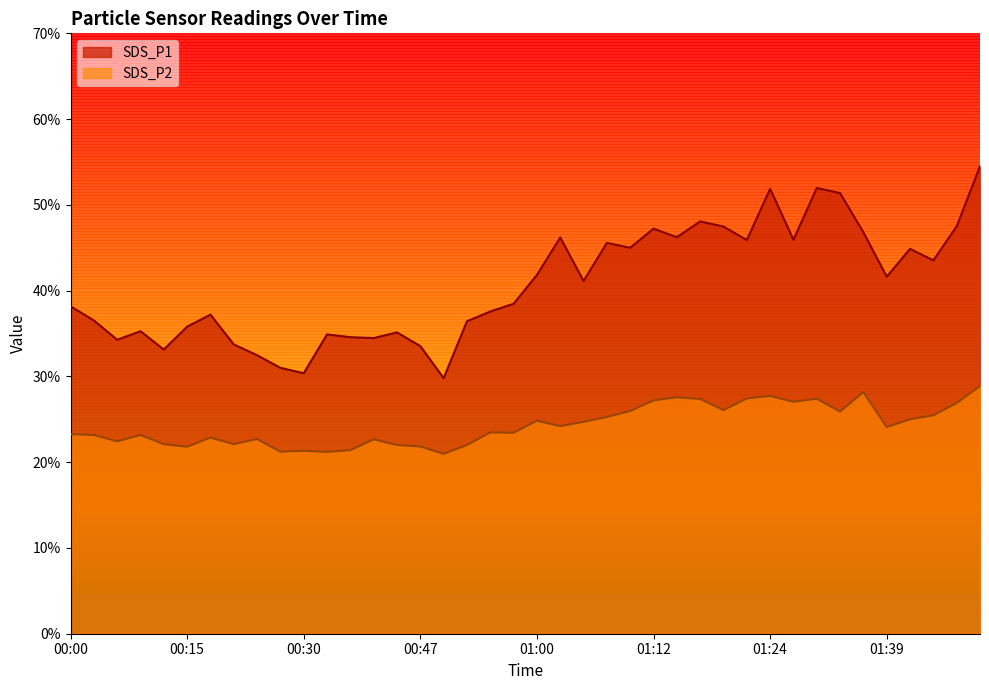

What is the greatest value displayed?

54.5